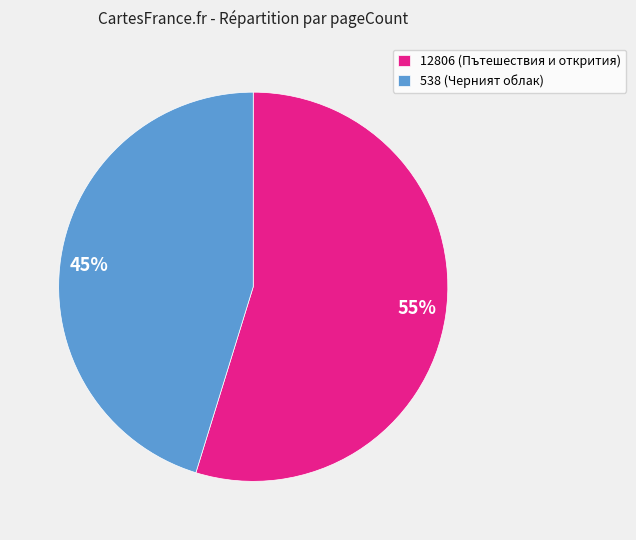

Is it true that 12806 is 46% of the pie?

False